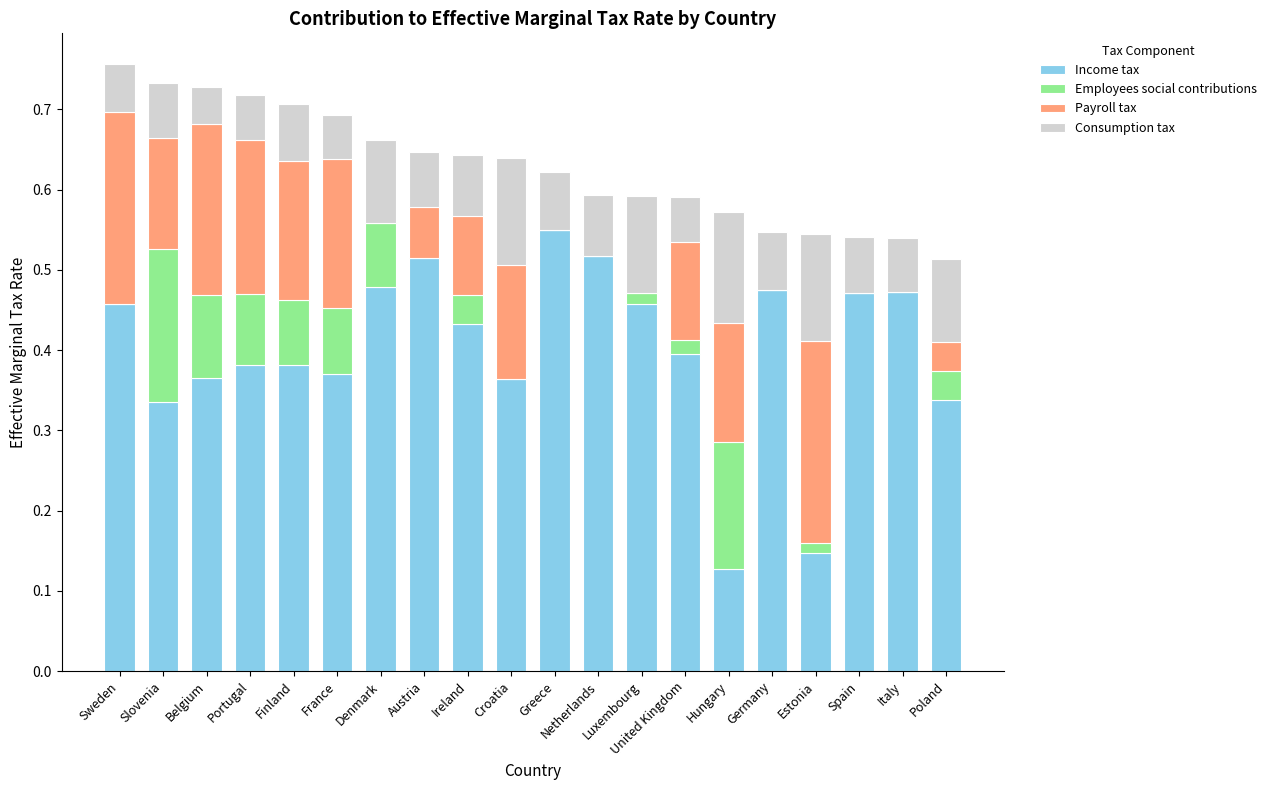

At which label does Income tax reach its peak?

Greece